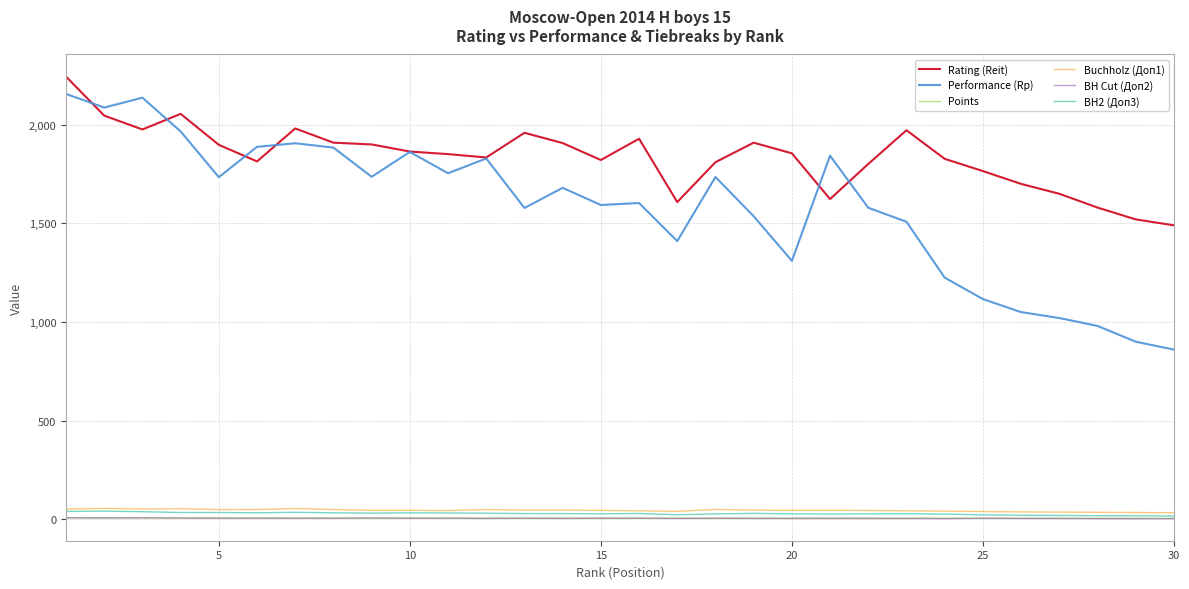

How many values in the Rating (Reit) series are below 1855?

15